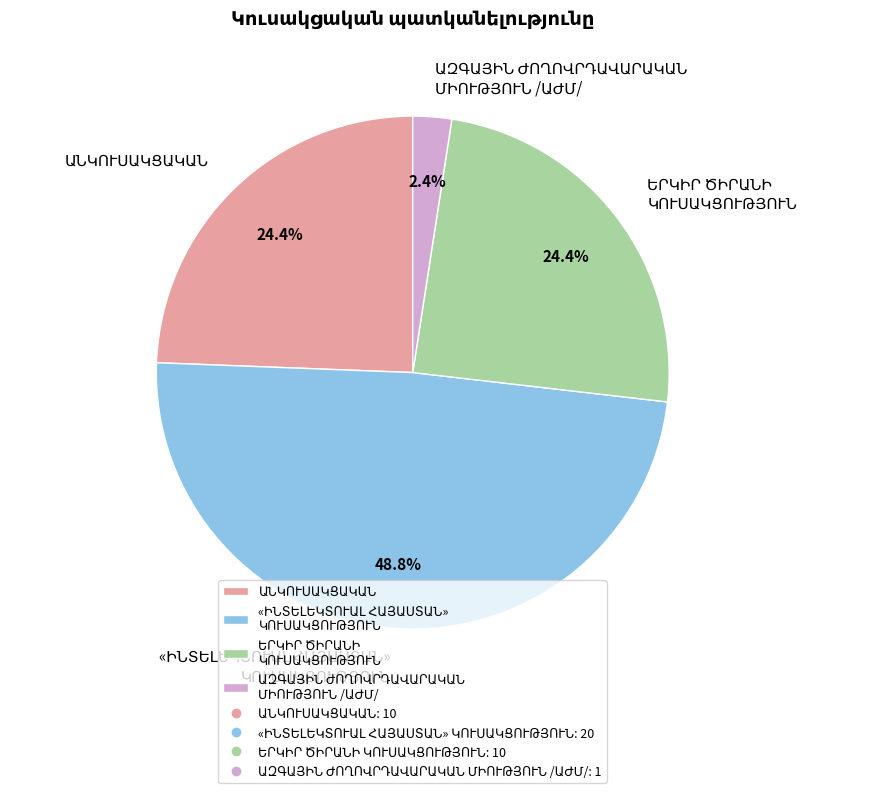

Is there any slice that represents more than half of the pie?

No